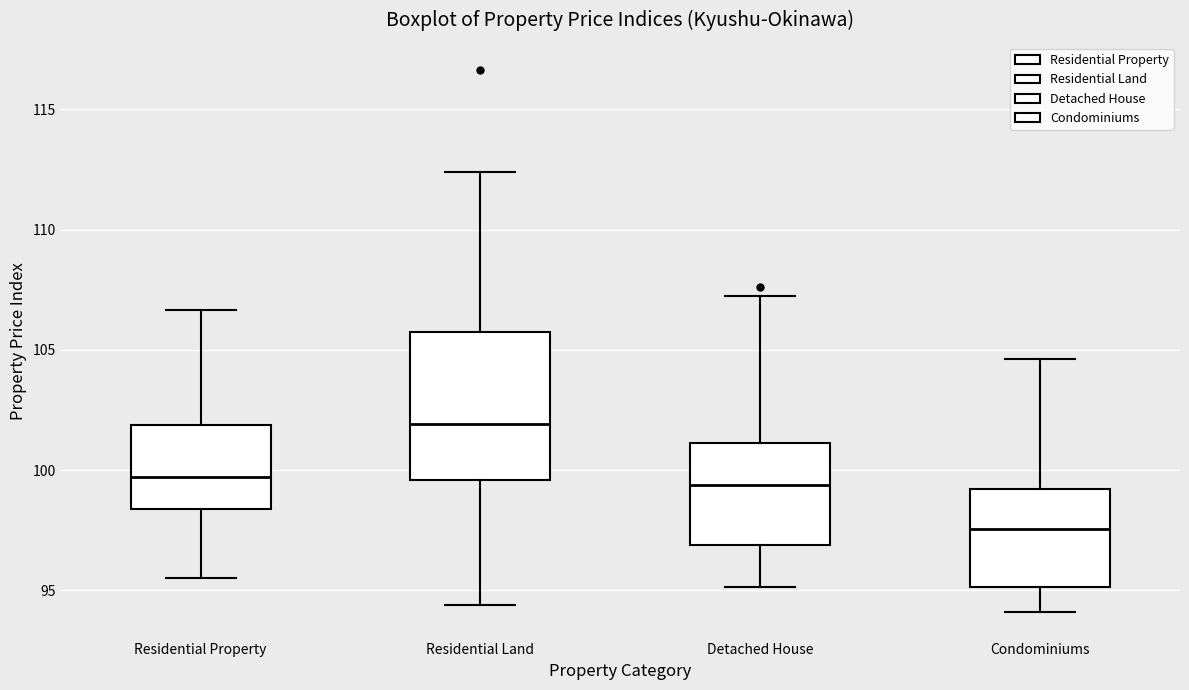

Where is the lower edge of the box for Residential Land on the y-axis? The values are not printed on the chart, so give them approximately, as read against the axis.

99.5